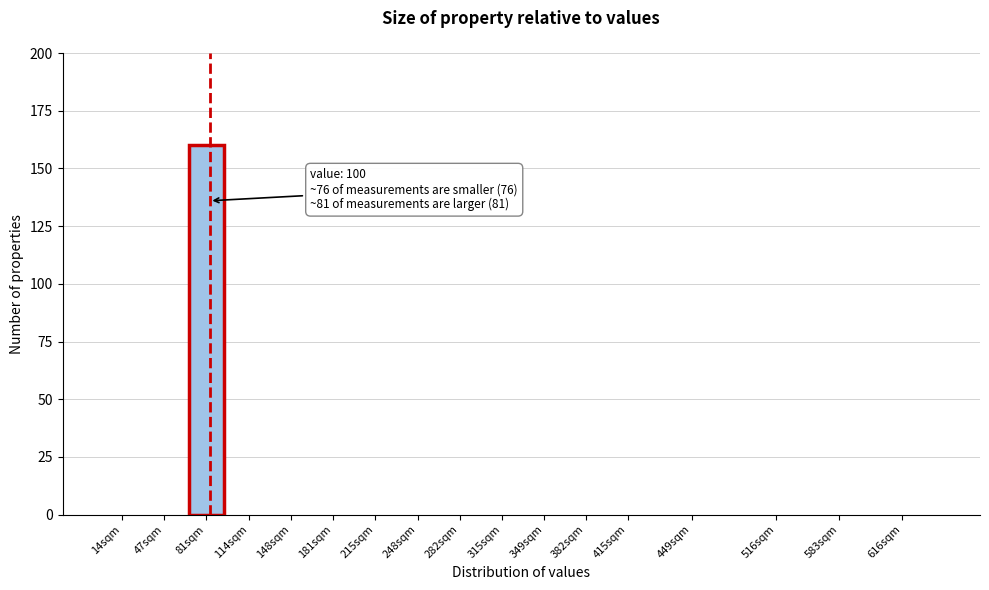

Reading left to right, what are all the values shown in this chart?

14sqm=0	47sqm=0	81sqm=160	114sqm=0	148sqm=0	181sqm=0	215sqm=0	248sqm=0	282sqm=0	315sqm=0	349sqm=0	382sqm=0	415sqm=0	449sqm=0	516sqm=0	583sqm=0	616sqm=0